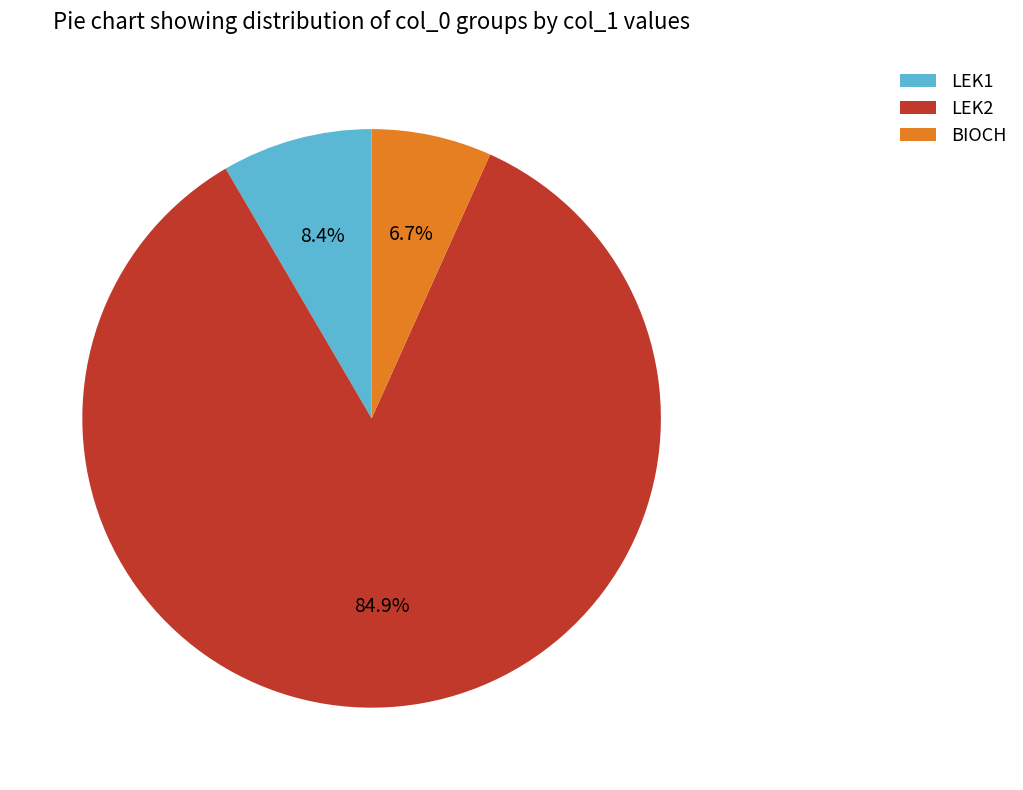

To the nearest percent, what is the difference between the largest and smallest slice percentages?

78%